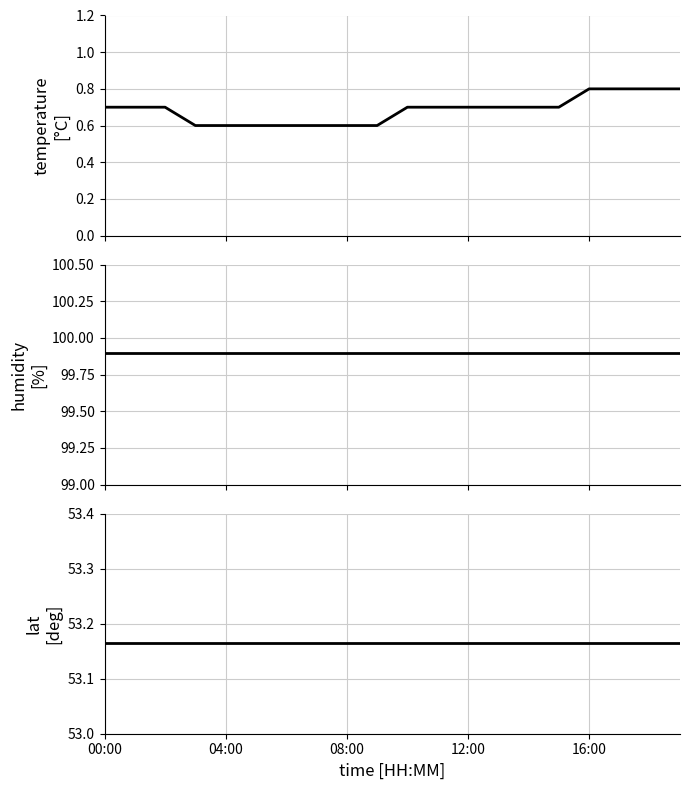

Is this an area chart (filled region under the line)?

No